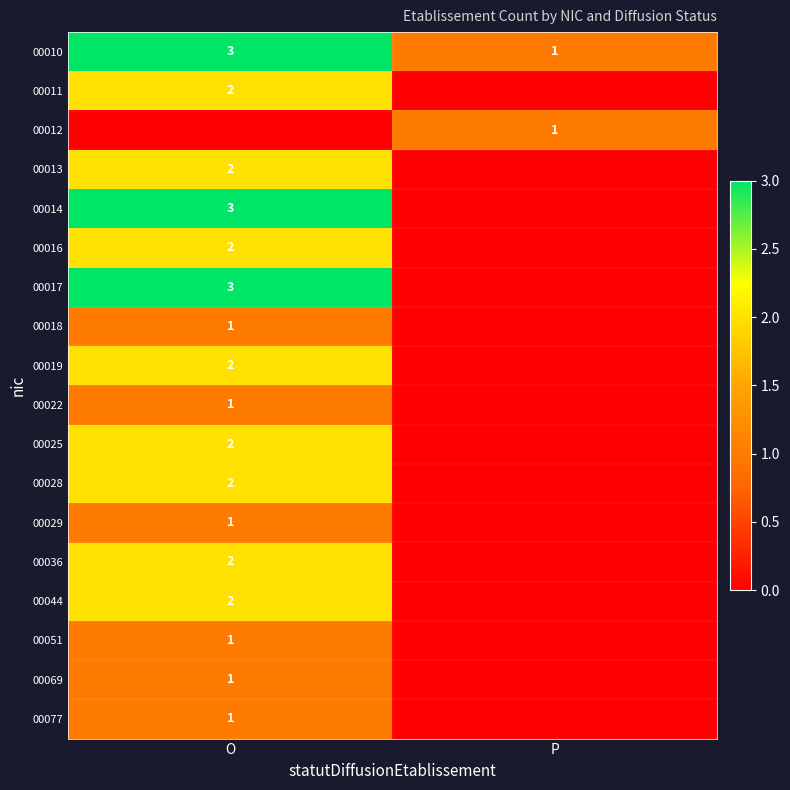

The value of 00018 at O is 1. True or false?

True